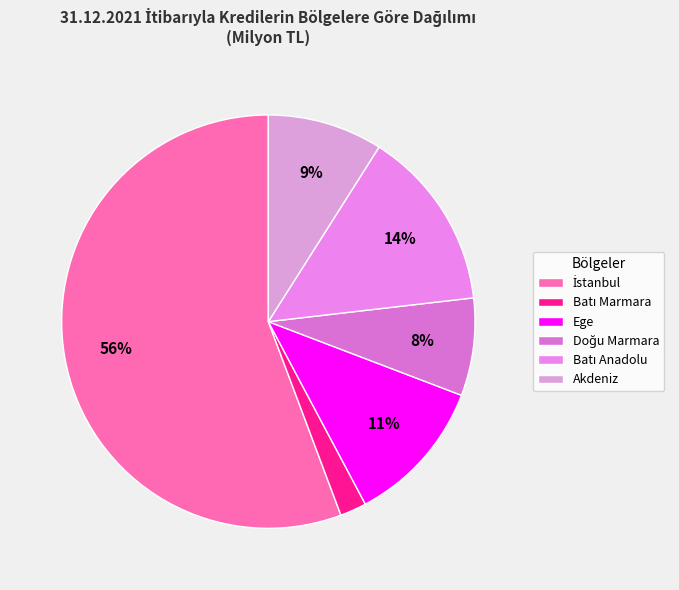

How many segments does this pie chart have?

6